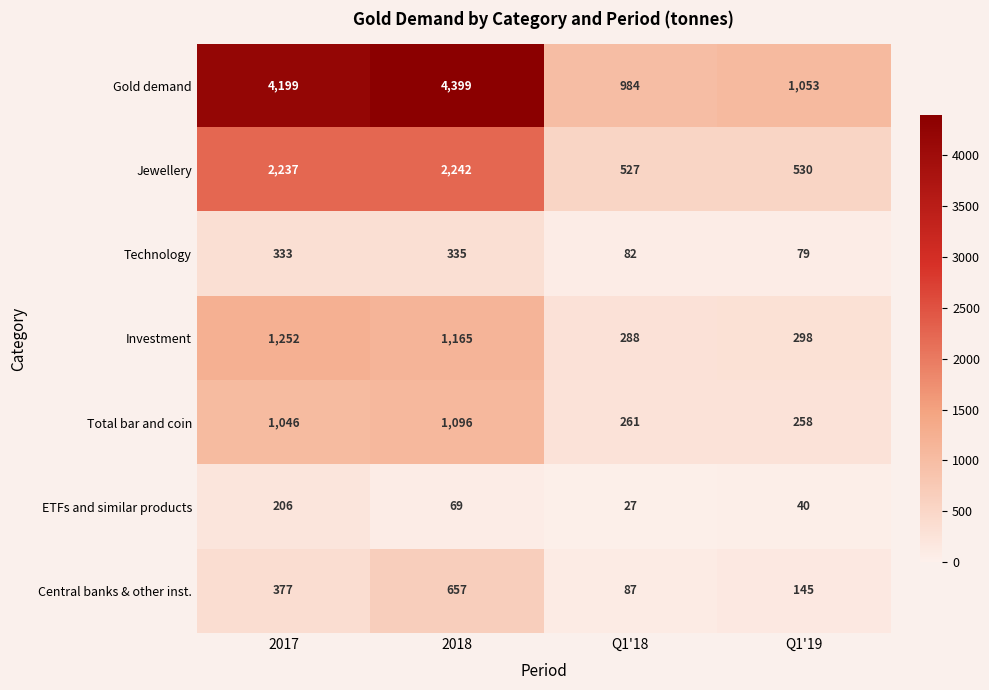

At which label is Technology closest to 207?

Q1'18